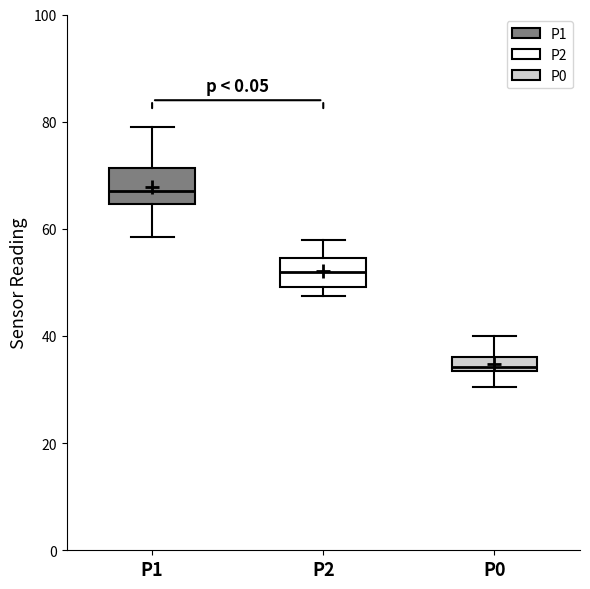

Which box has the highest median line?

P1